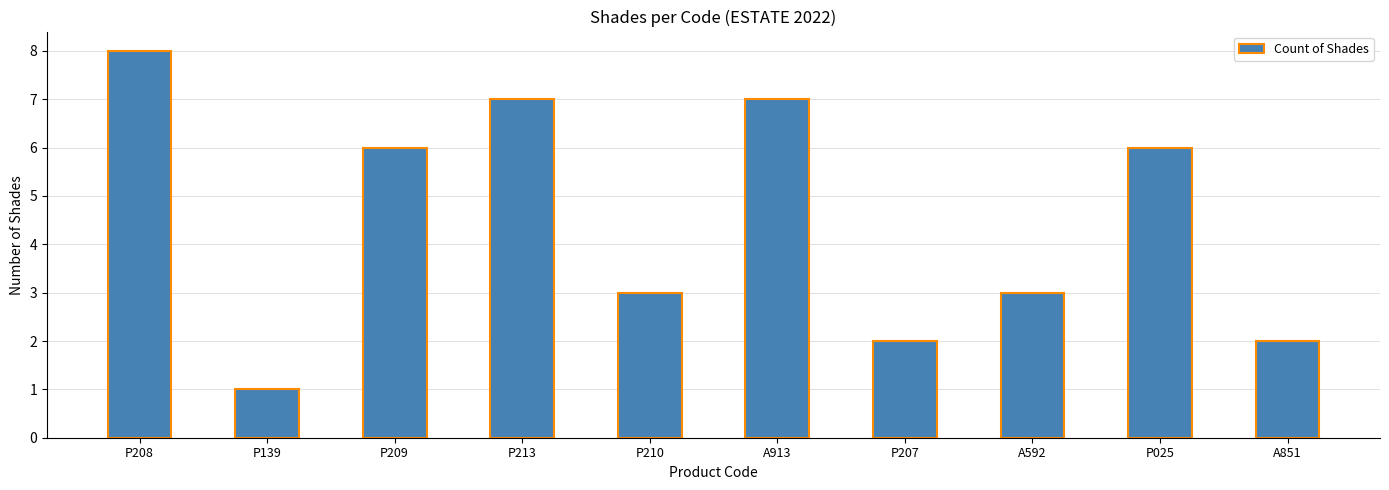

Reading left to right, transcribe all the data shown in this chart.

8	1	6	7	3	7	2	3	6	2